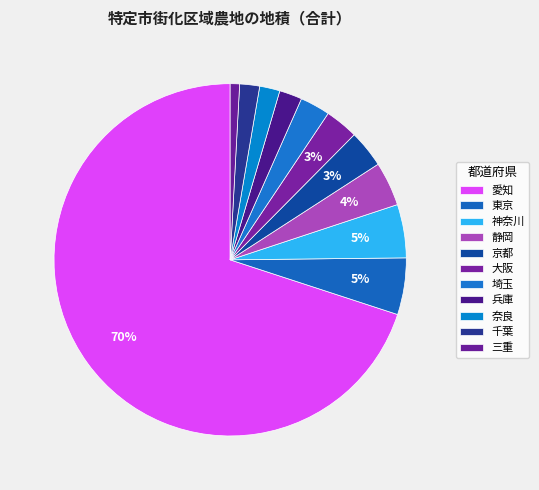

Is there a majority slice in this chart?

Yes